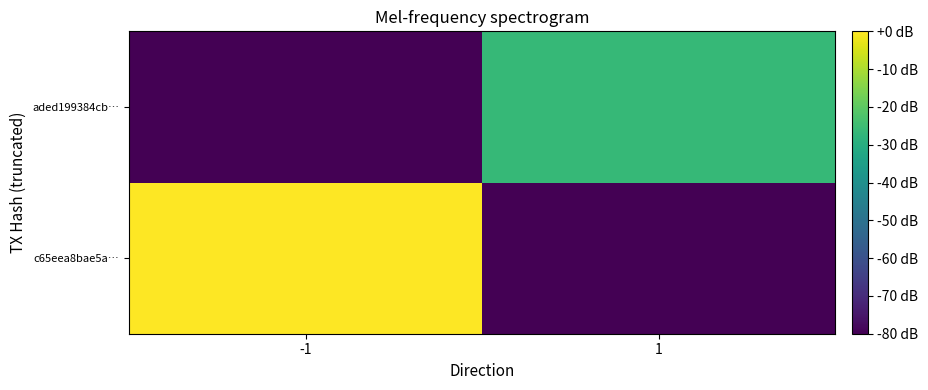

How many series are shown in this chart?

2